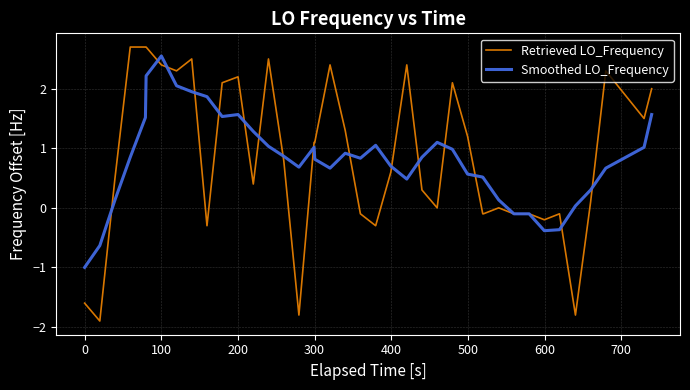

How many lines are shown in the chart?

2